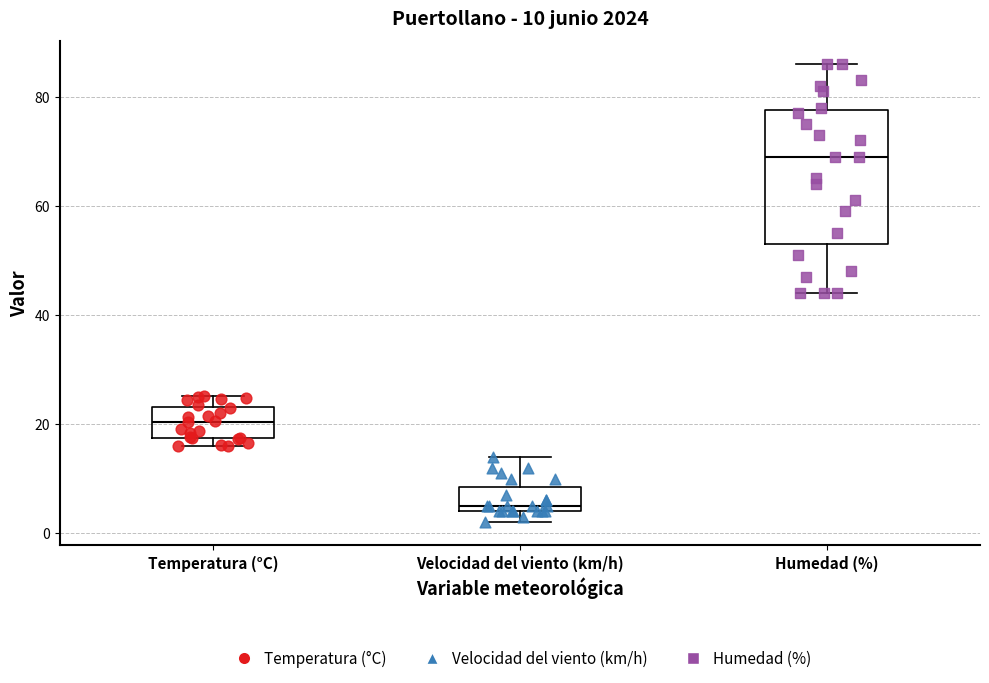

Comparing the boxes themselves (not the whiskers), which one is the tallest?

Humedad (%)